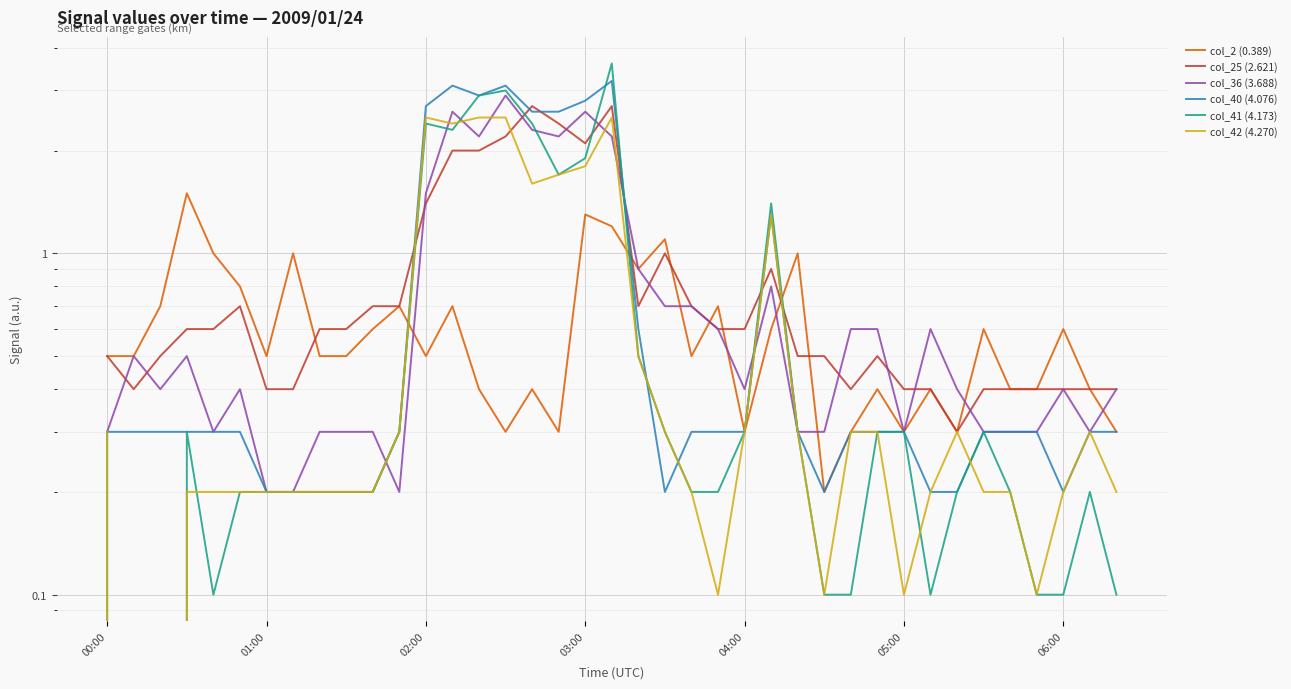

What are all the series names shown in the legend?

col_2 (0.389), col_25 (2.621), col_36 (3.688), col_40 (4.076), col_41 (4.173), col_42 (4.270)